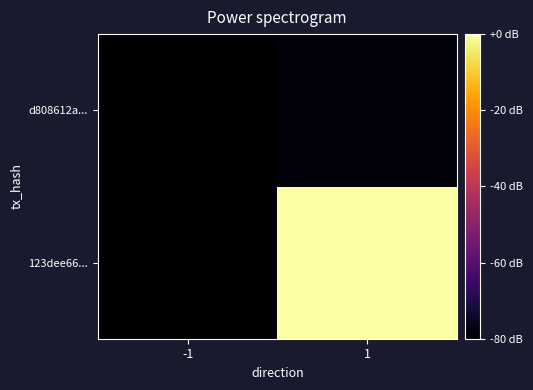

Between 1 and -1, which is larger?

1